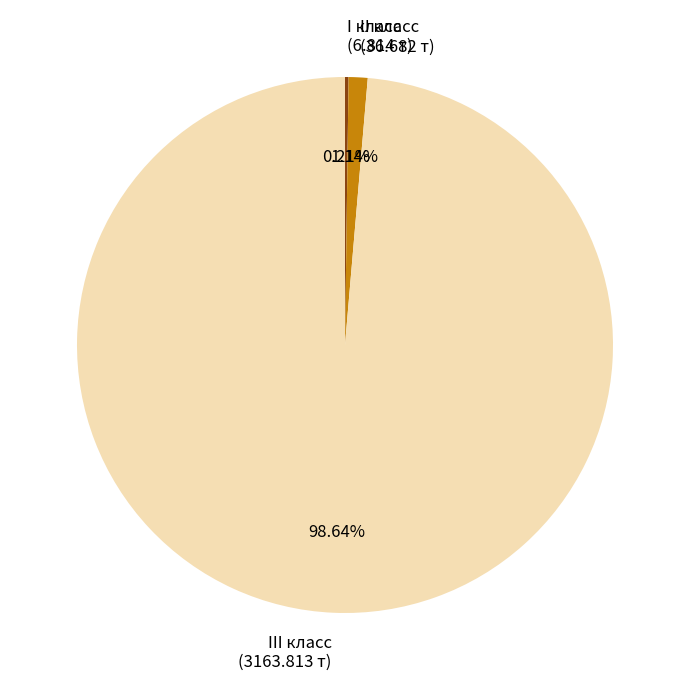

Is there a majority slice in this chart?

Yes